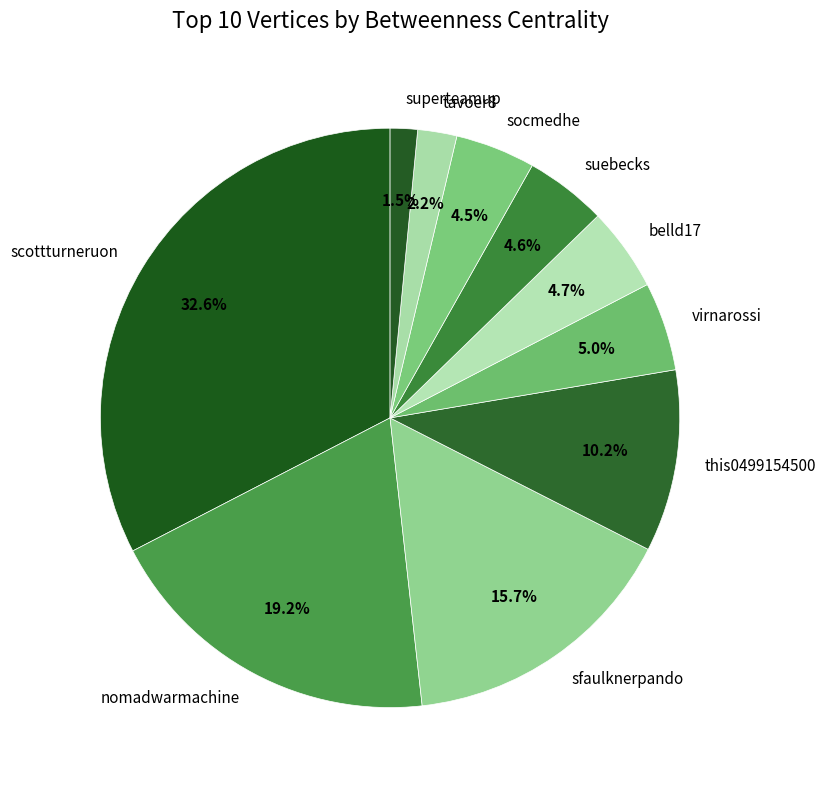

Which slice is the smallest?

superteamup